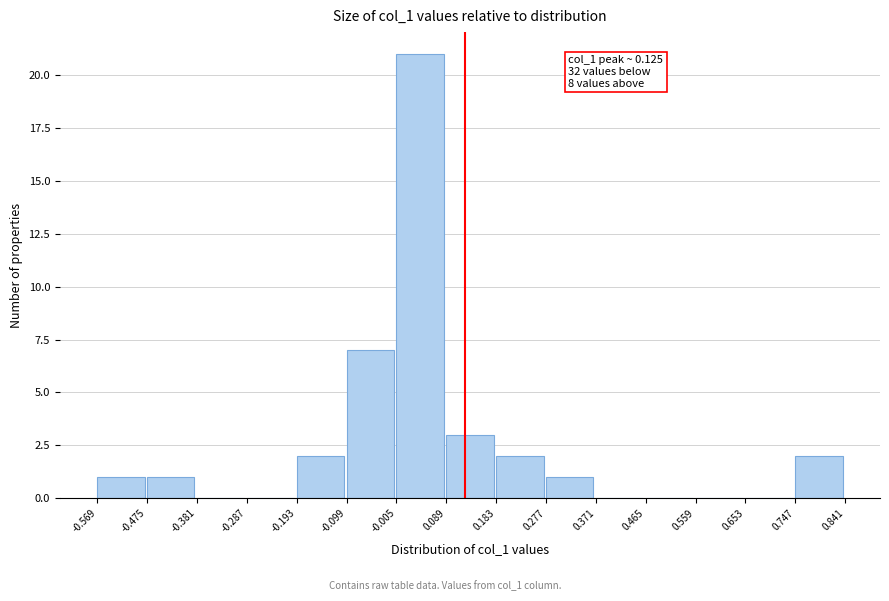

Which range on the x-axis has the tallest bar?

-0.005 to 0.089